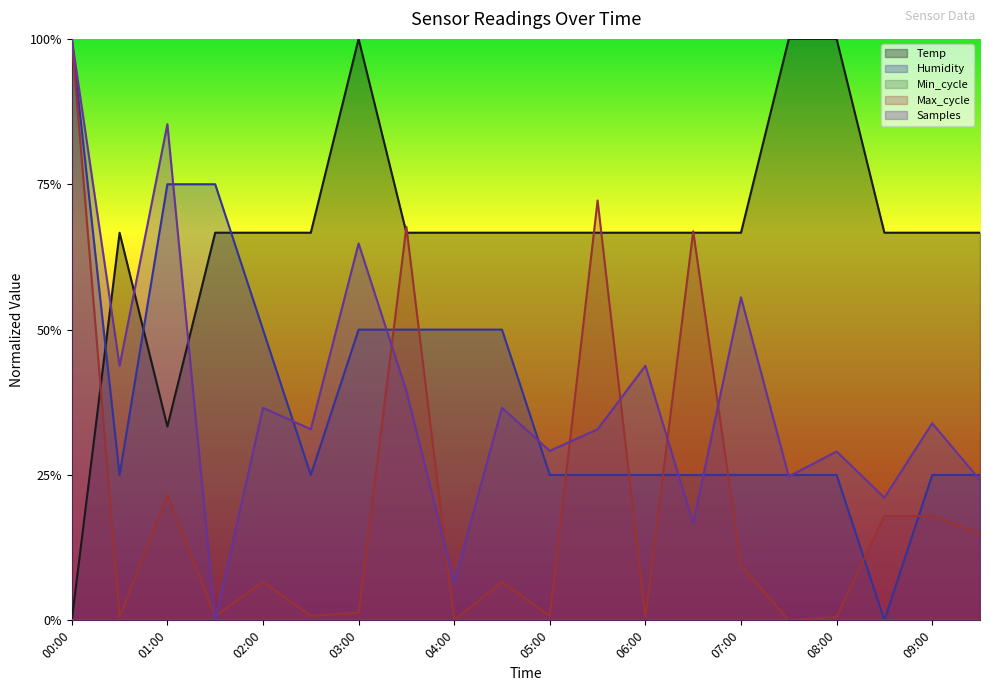

Is it true that Max_cycle equals 0.3 at 05:30?

False